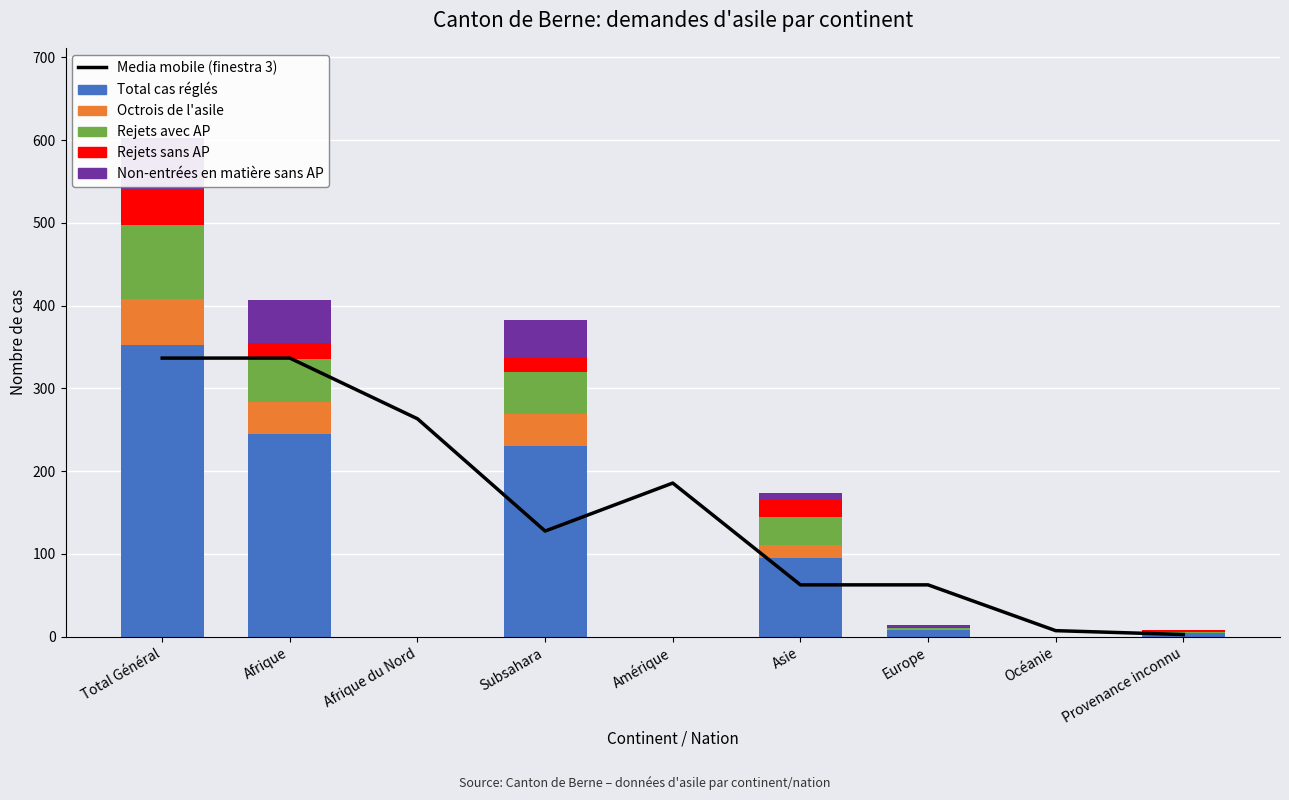

The Rejets sans AP series shows 0.0 at Amérique. True or false?

True